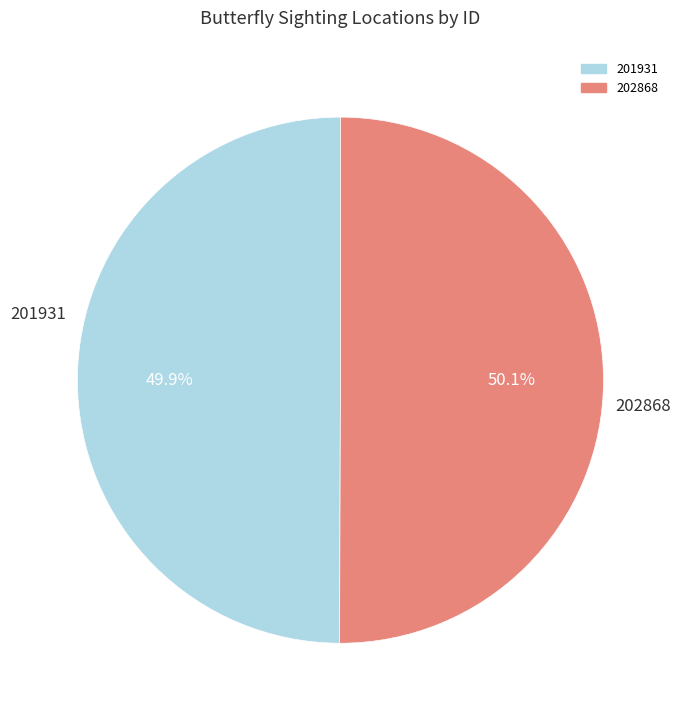

What percentage do 201931 and 202868 together represent?

100.0%